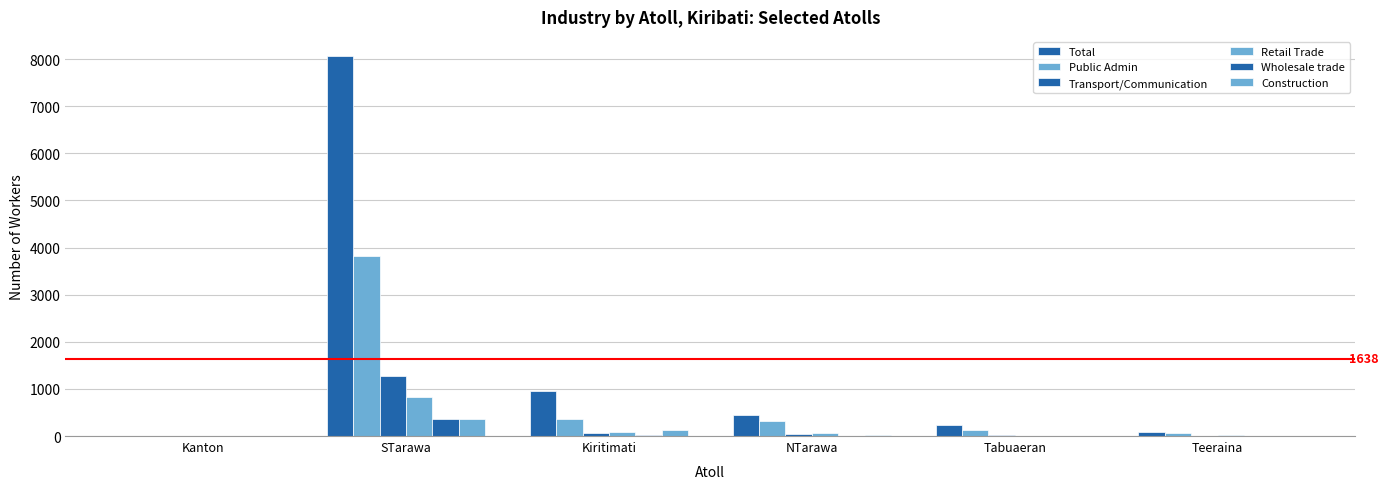

How many categories are shown in the chart?

6